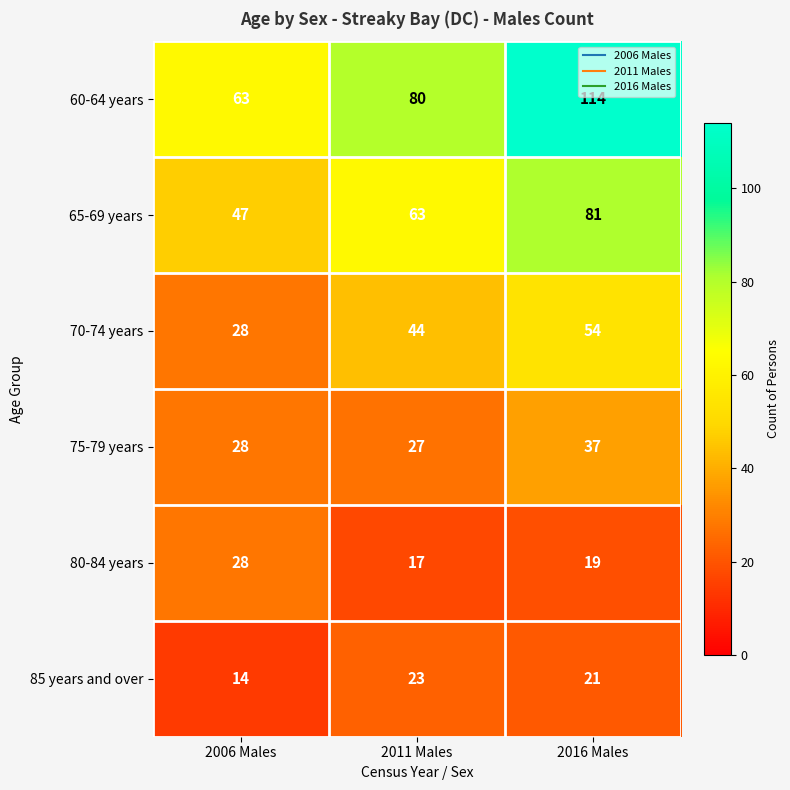

Count the 60-64 years values in the range 63 to 114.

3